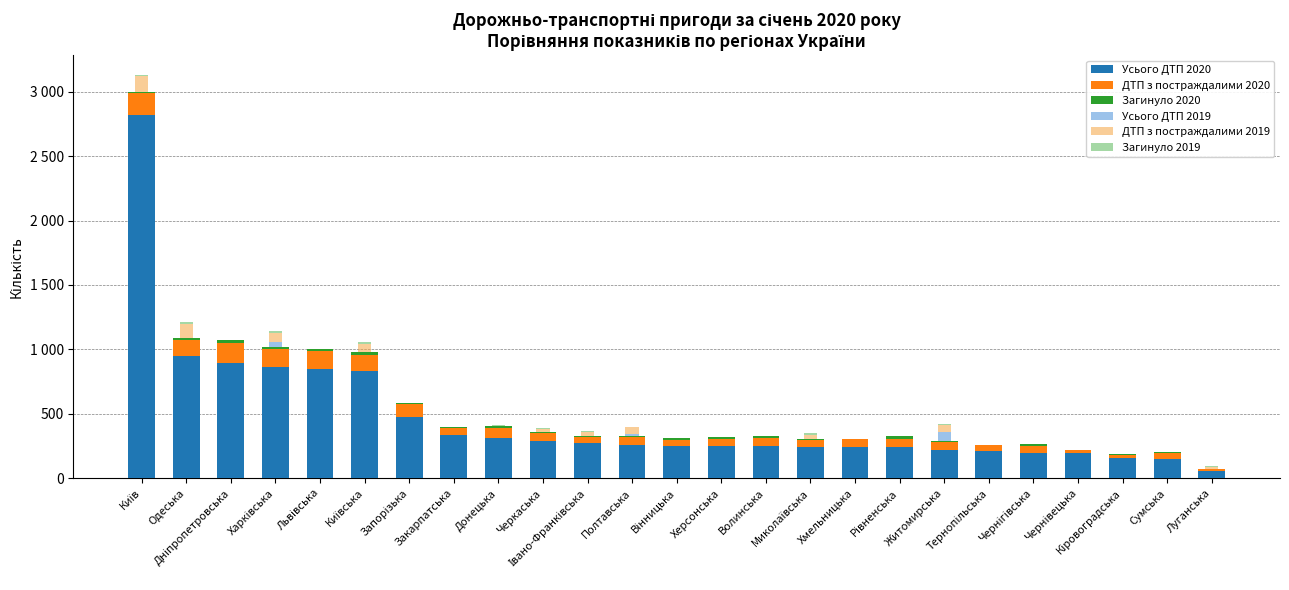

At how many categories does at least one series exceed 1160?

1